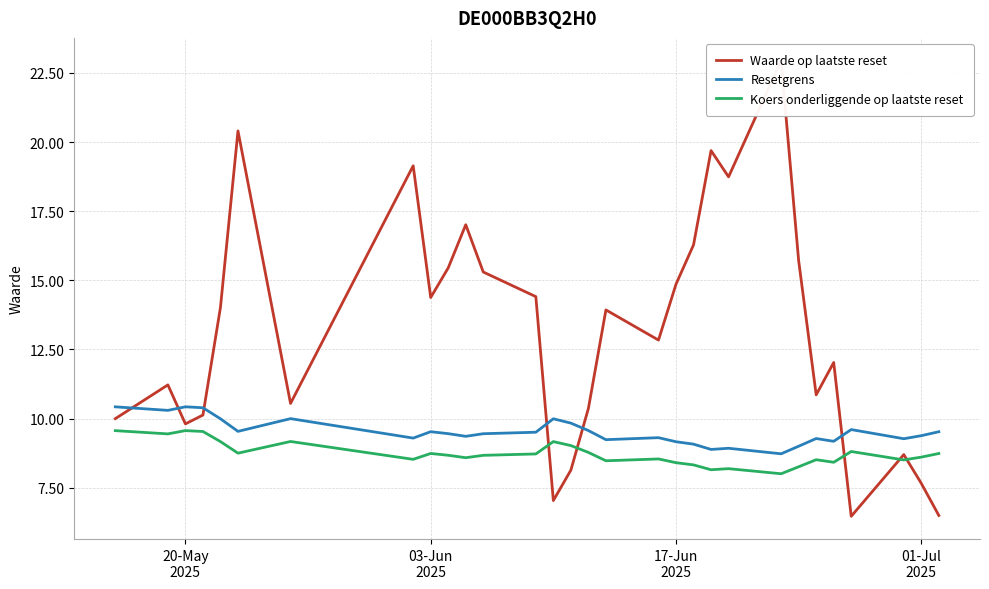

True or false: Koers onderliggende op laatste reset and Resetgrens intersect in this chart.

False